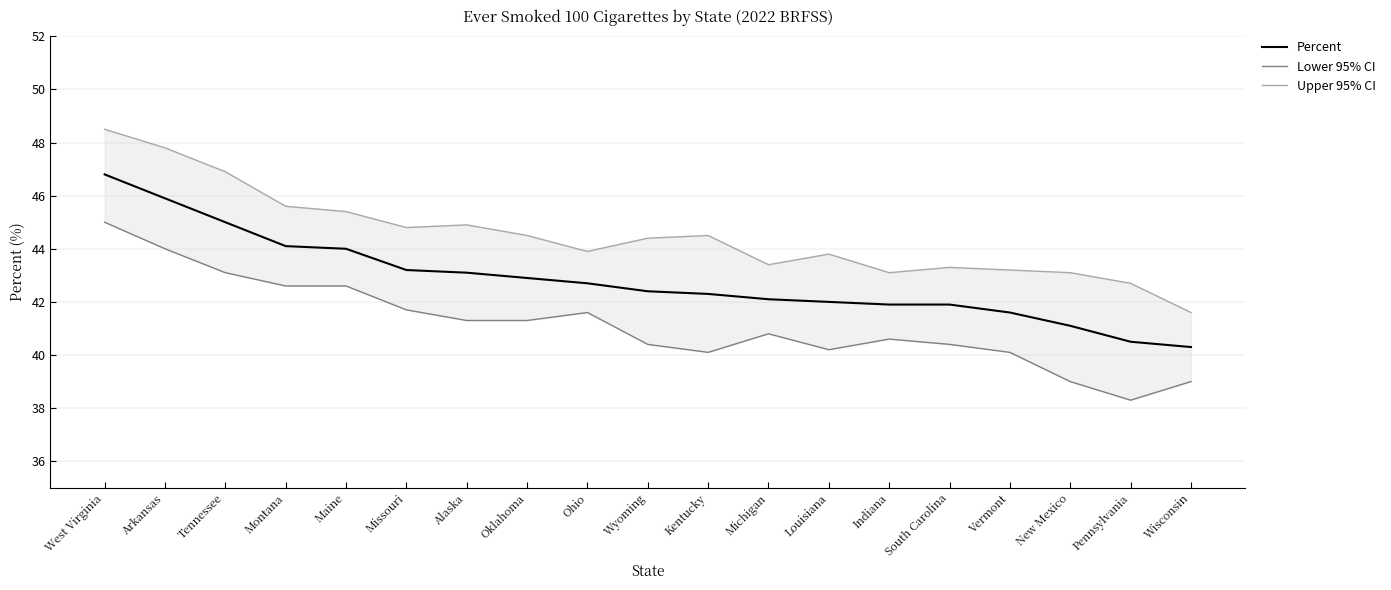

True or false: Lower 95% CI has more than 2 interior local peaks.

True